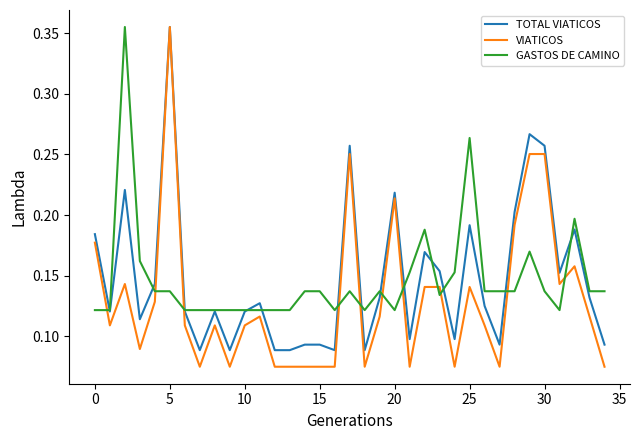

Which series has the widest spread of values?

VIATICOS